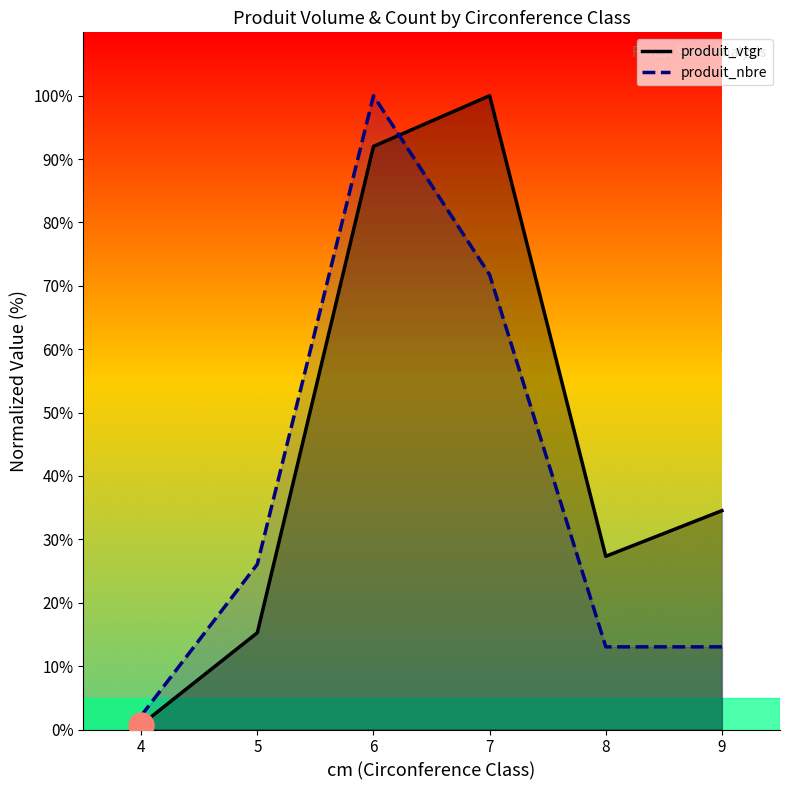

What are all the series names shown in the legend?

produit_vtgr, produit_nbre